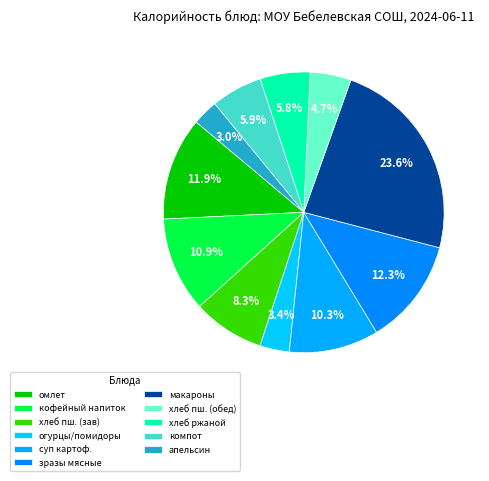

Count the number of slices in the pie.

11